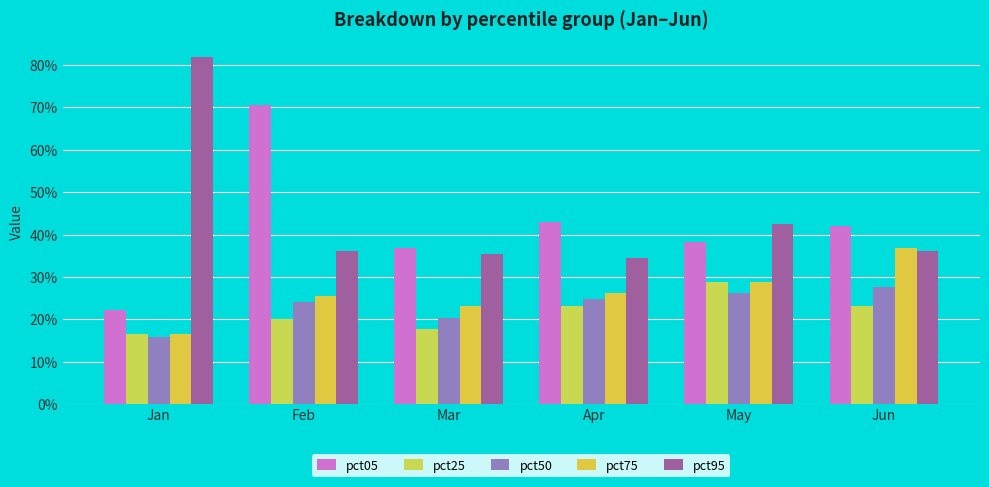

Reading left to right, extract all data points from this chart.

pct05: Jan=0.2	Feb=0.7	Mar=0.4	Apr=0.4	May=0.4	Jun=0.4
pct25: Jan=0.2	Feb=0.2	Mar=0.2	Apr=0.2	May=0.3	Jun=0.2
pct50: Jan=0.2	Feb=0.2	Mar=0.2	Apr=0.2	May=0.3	Jun=0.3
pct75: Jan=0.2	Feb=0.3	Mar=0.2	Apr=0.3	May=0.3	Jun=0.4
pct95: Jan=0.8	Feb=0.4	Mar=0.4	Apr=0.3	May=0.4	Jun=0.4